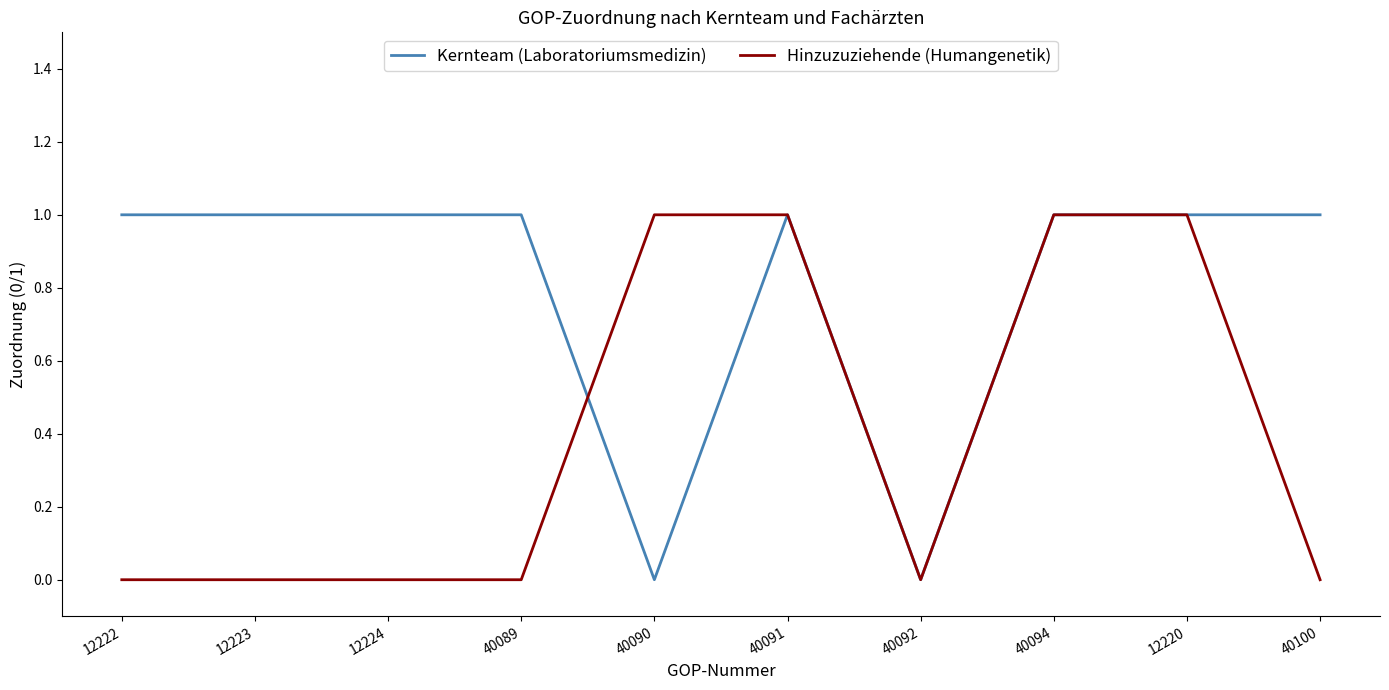

What position from the left is 40094?

8